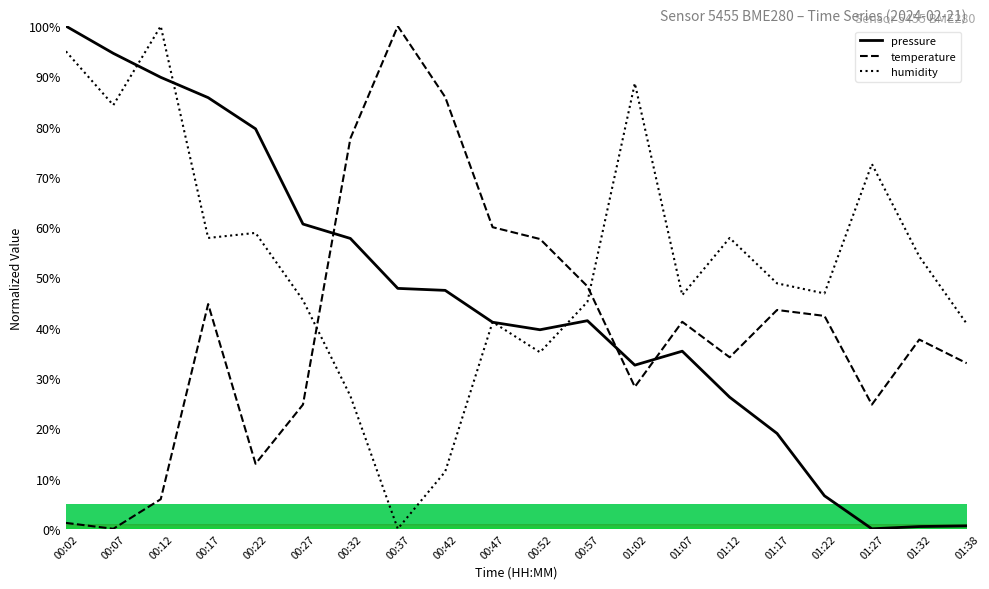

True or false: temperature and humidity intersect in this chart.

True